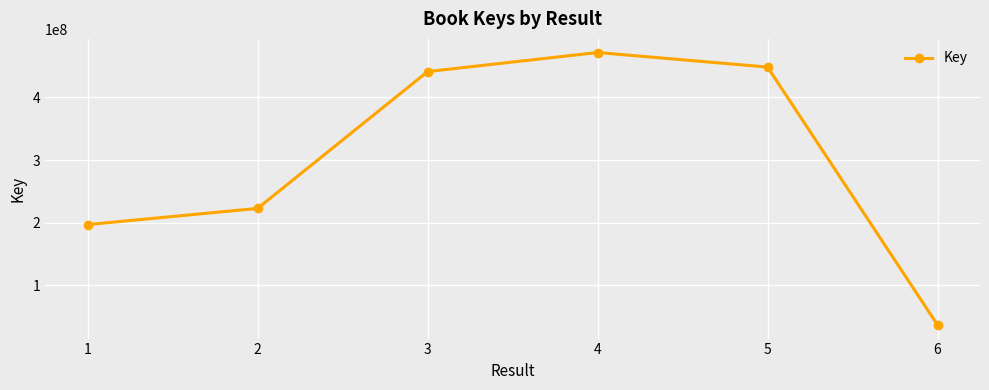

Reading left to right, transcribe all the data shown in this chart.

196931454	222793237	441124032	471556073	448308037	36734738